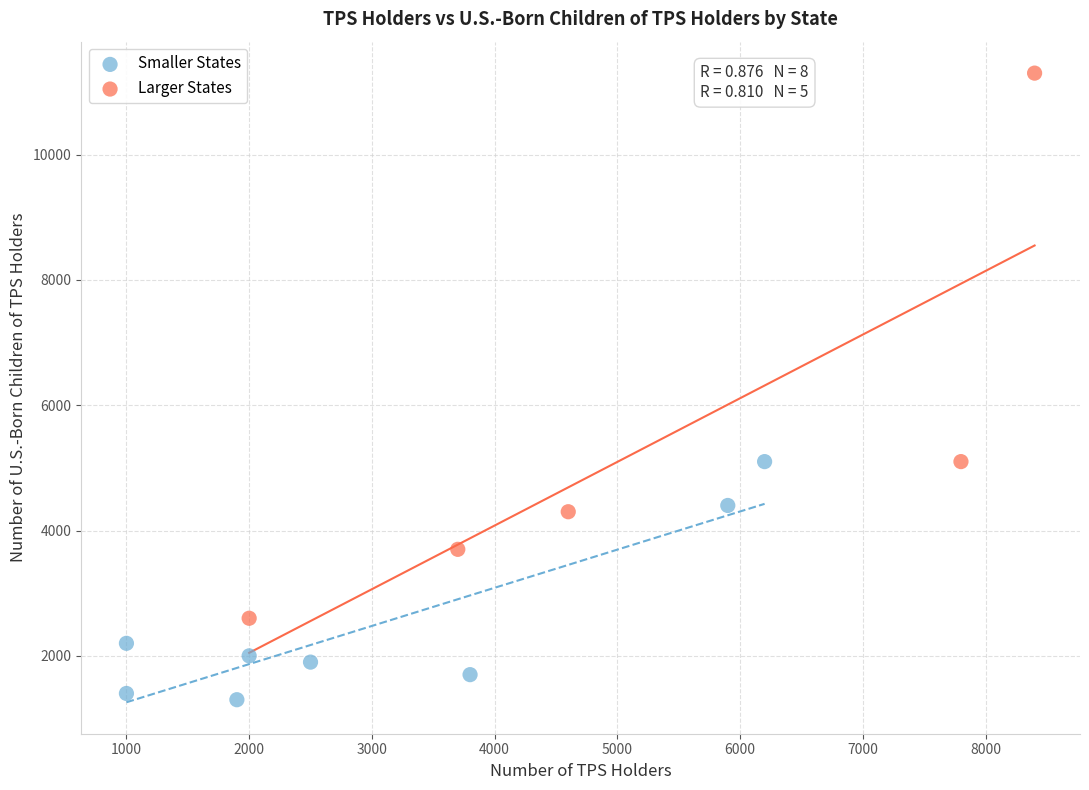

Which series reaches the minimum Y coordinate?

Smaller States